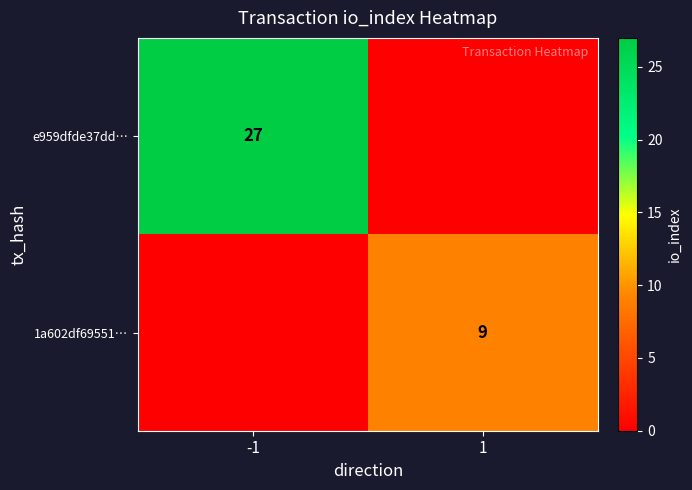

The value of 1a602df69551… at 1 is 4. True or false?

False